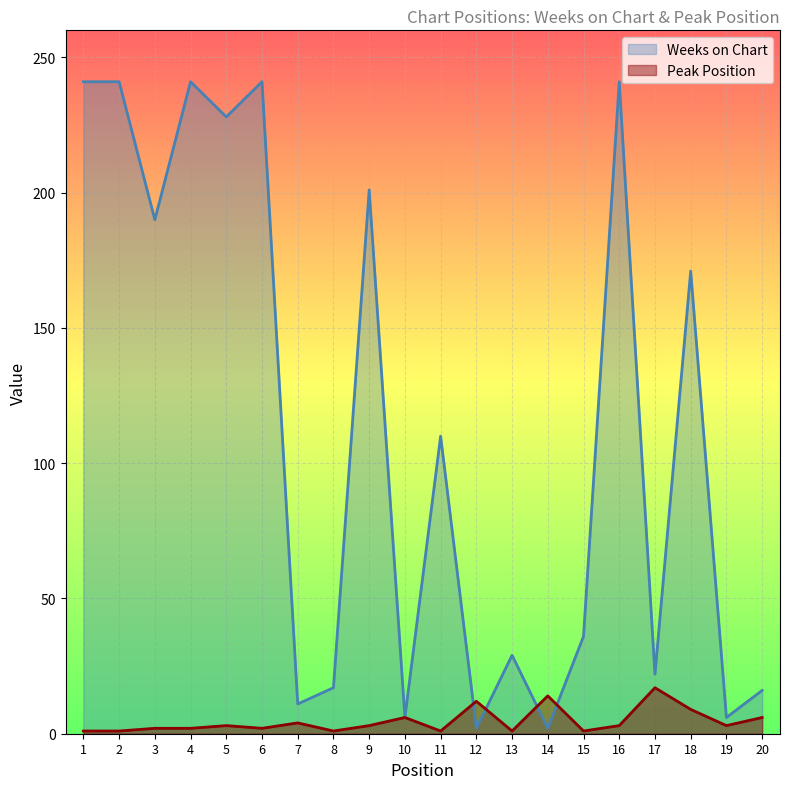

At which category does the chart reach its minimum across all series?

1